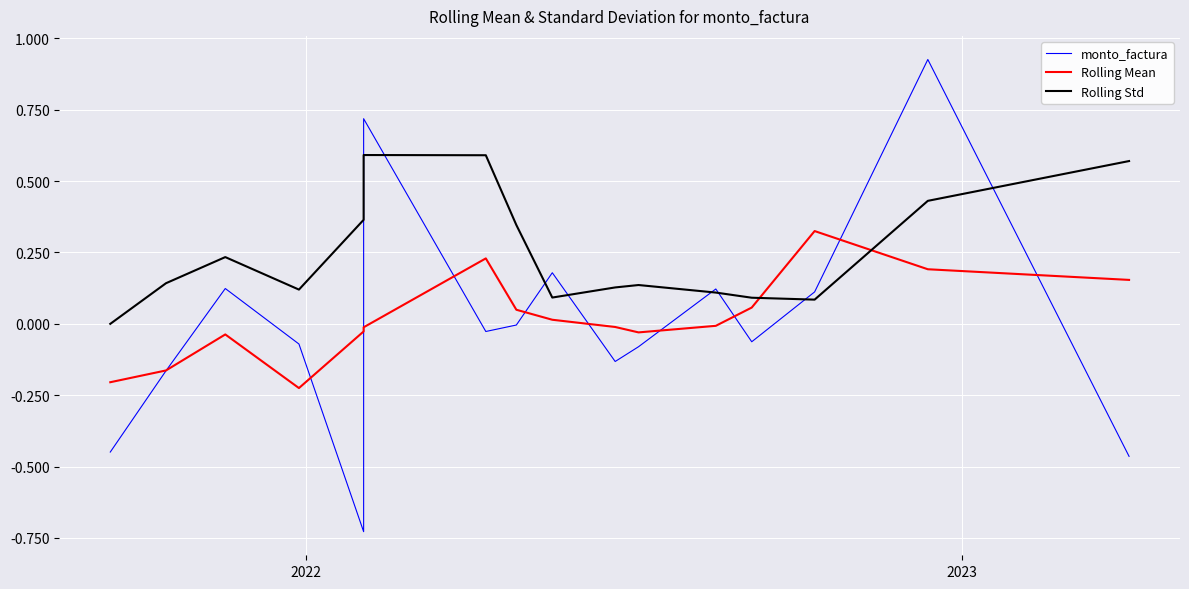

Which series has the largest total across all categories?

Rolling Std